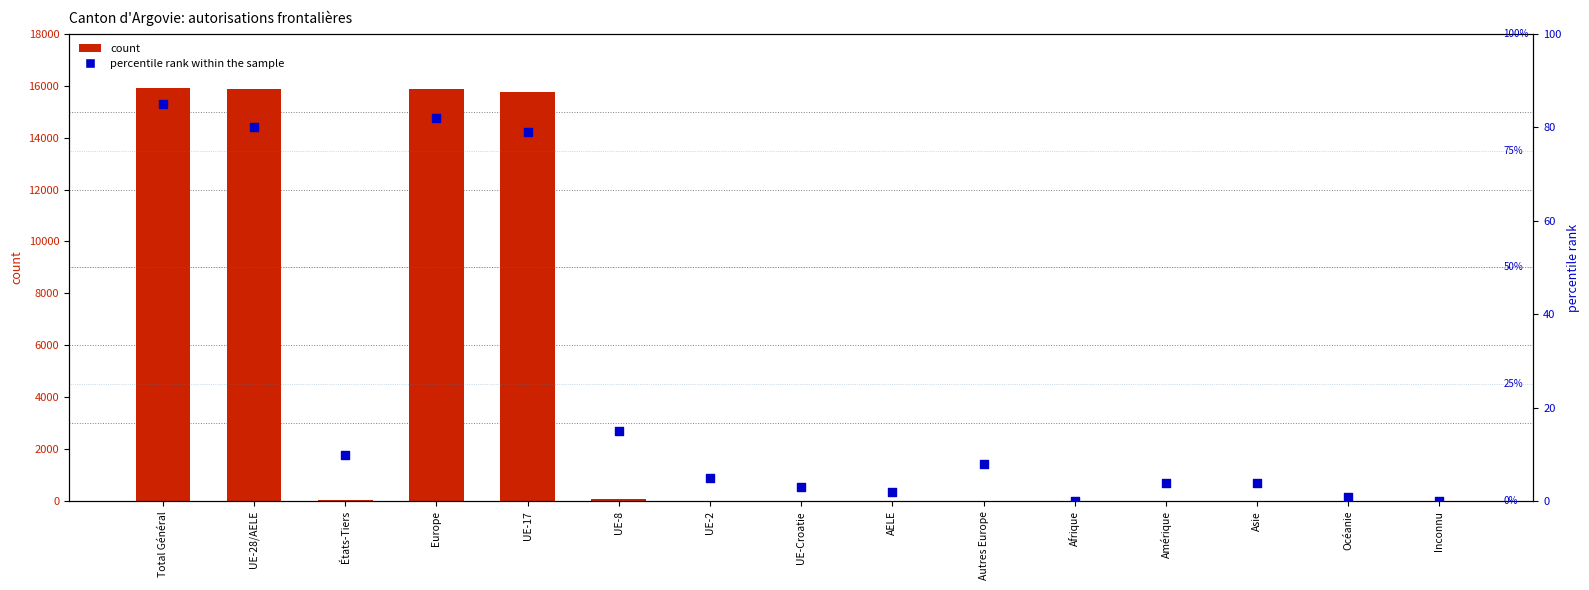

Which series has the widest spread of Y values?

count